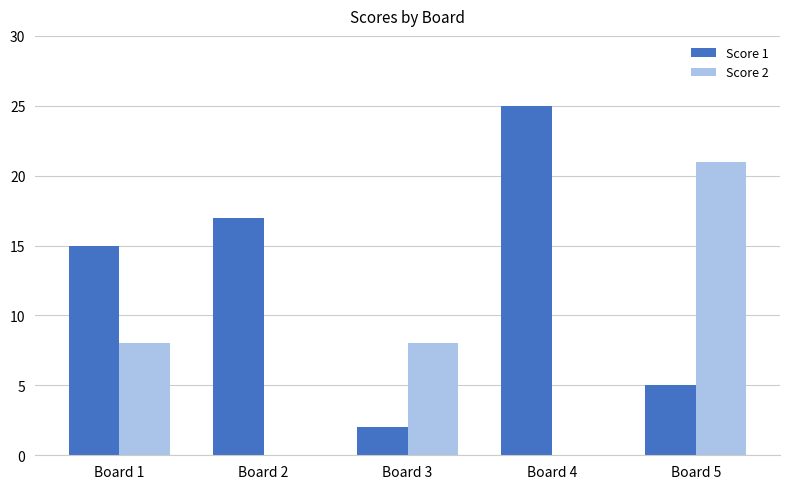

What are all the series names shown in the legend?

Score 1, Score 2